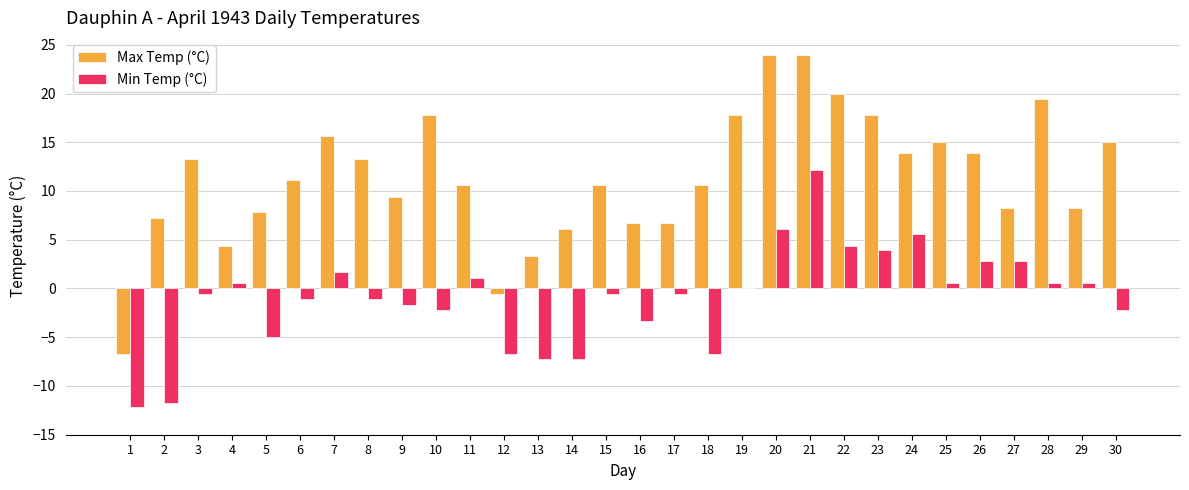

Is the value of Min Temp (°C) at 15 greater than the value of Max Temp (°C) at 30?

No